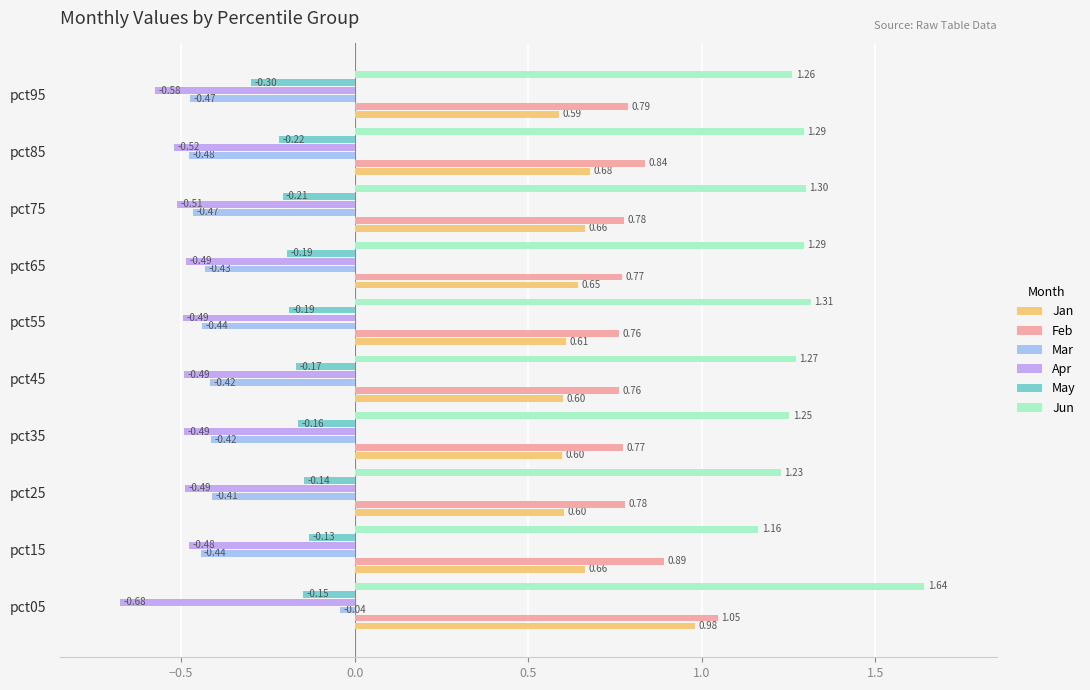

How many distinct data groups are displayed?

6